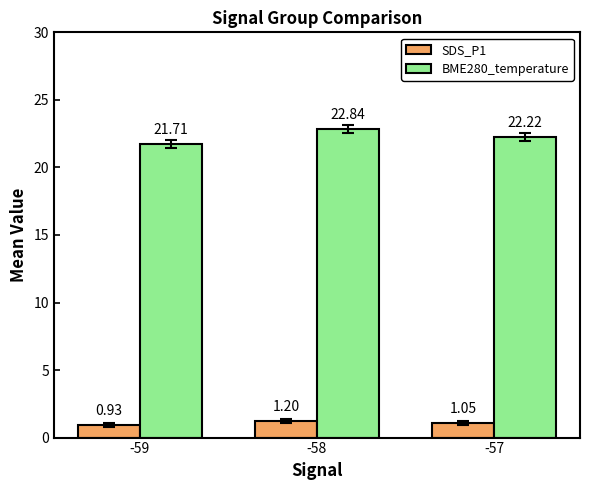

Where is SDS_P1 nearest to the value 1?

-57